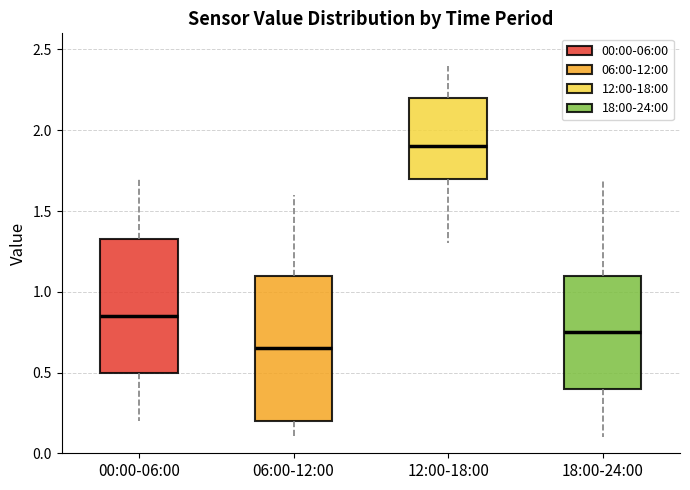

Where does the upper whisker of the box for 00:00-06:00 end on the y-axis? The values are not printed on the chart, so give them approximately, as read against the axis.

1.70